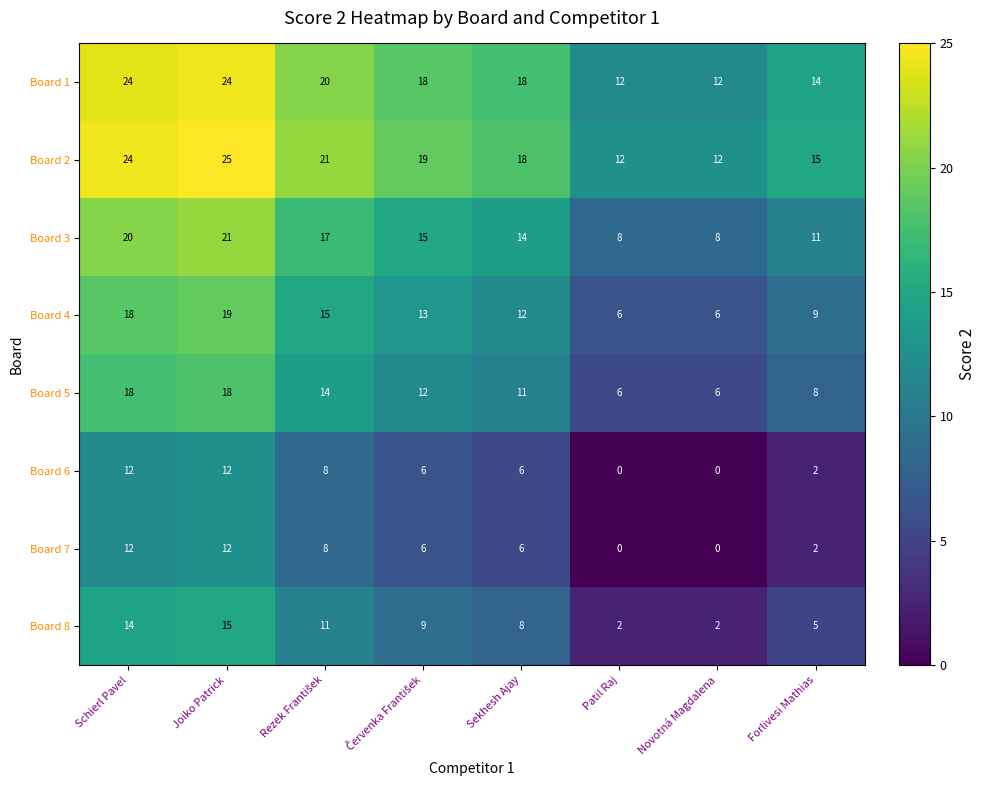

What is the greatest value displayed?

25